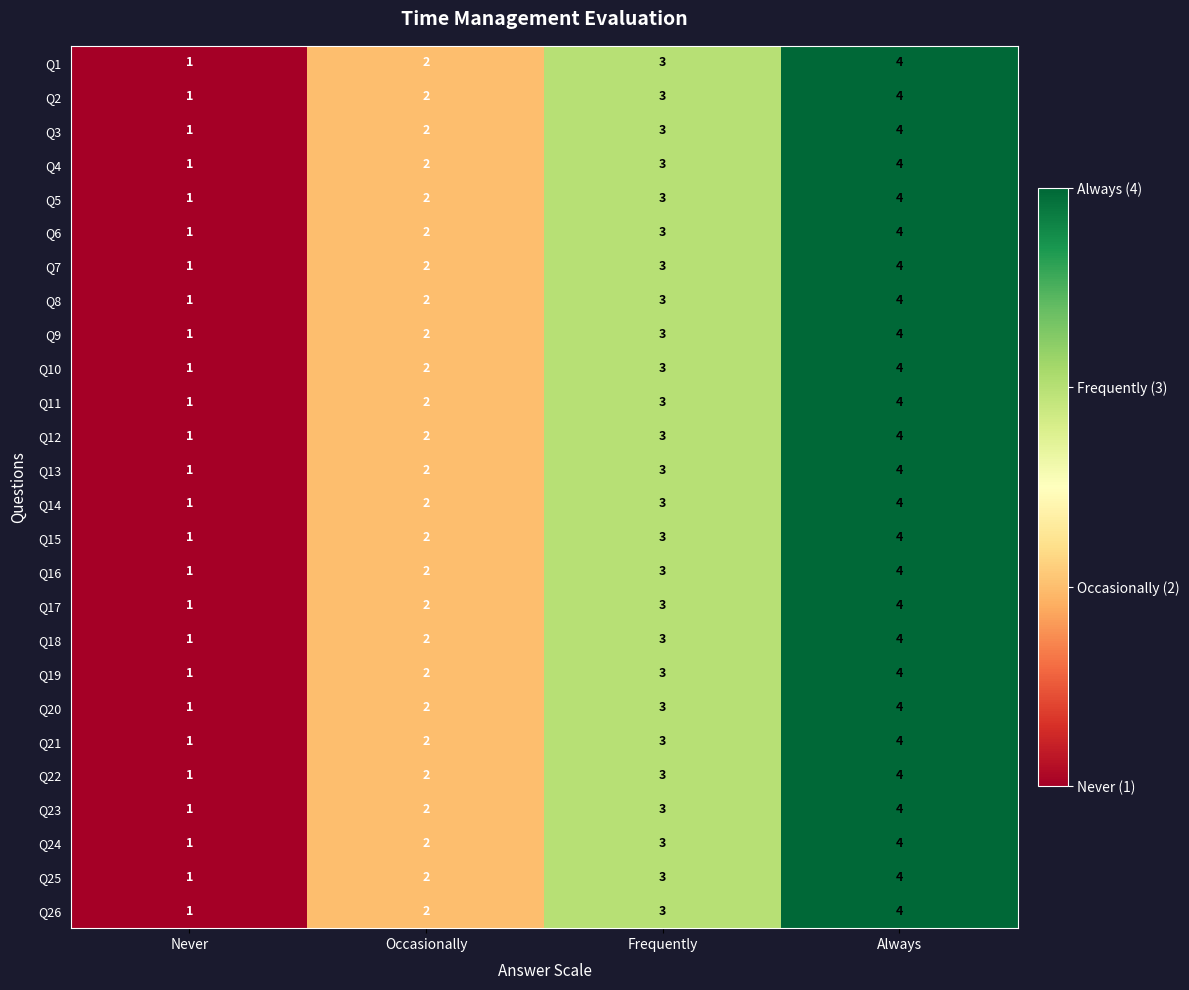

What is the minimum value shown in the chart?

1